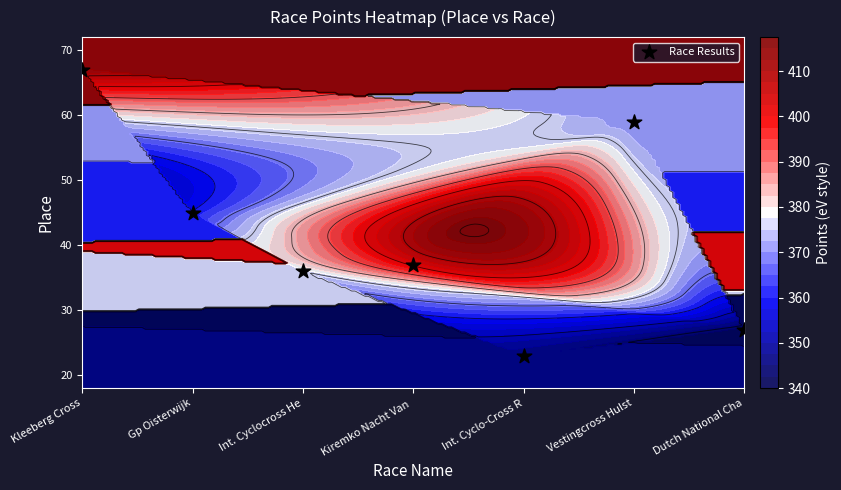

Between Int. Cyclocross He and Kiremko Nacht Van , which is larger?

Kiremko Nacht Van 